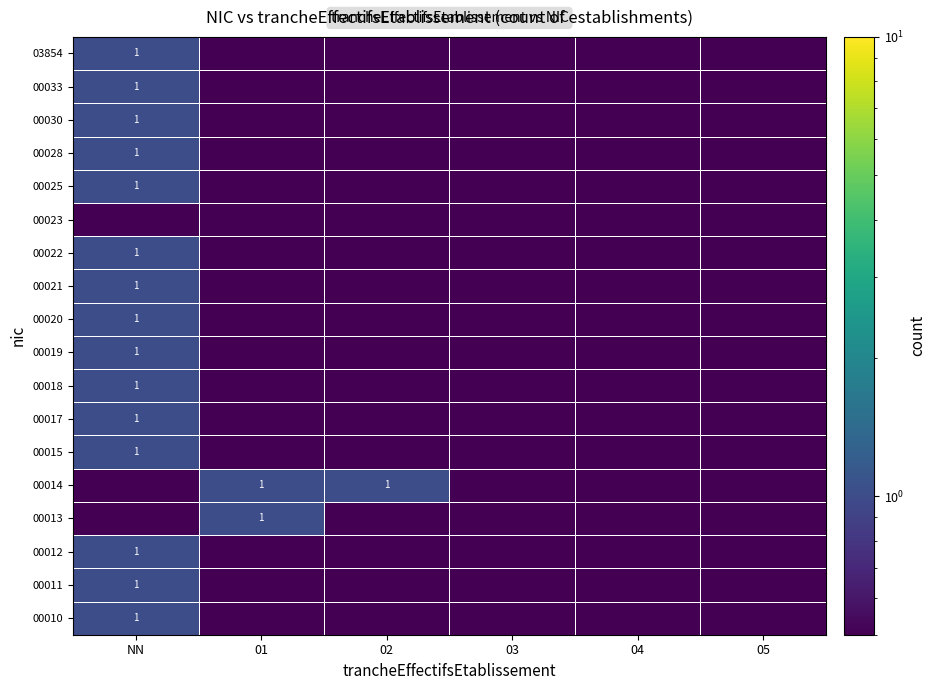

The 00033 series shows 1.0 at NN. True or false?

True